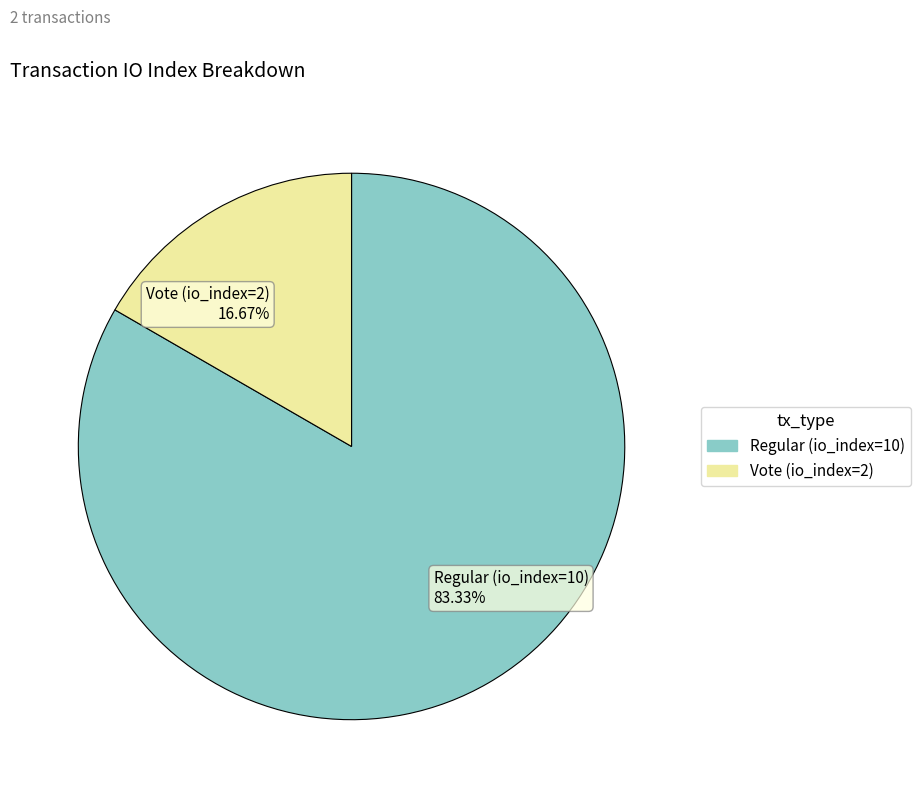

Which slice represents more than half of the pie?

Regular (io_index=10)